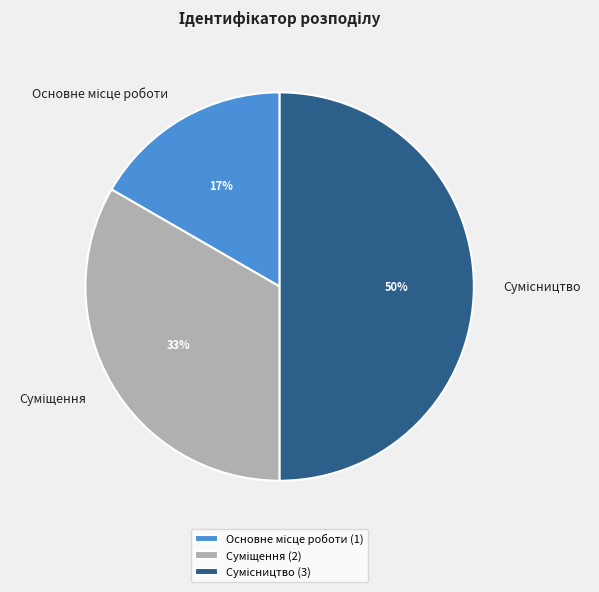

To the nearest percent, what is the difference between the largest and smallest slice percentages?

33%